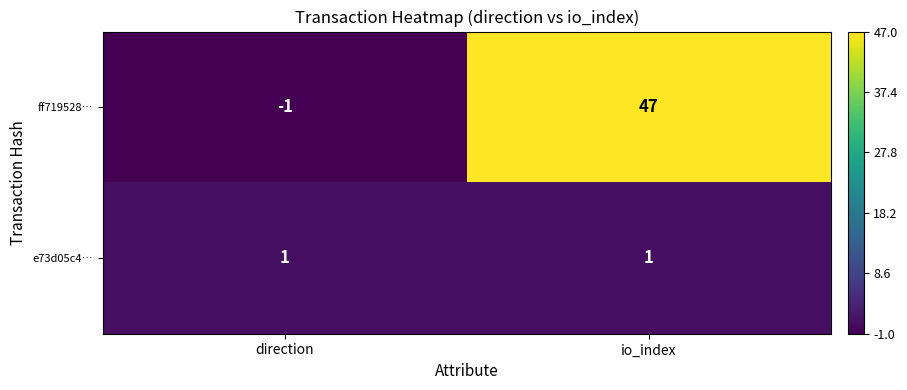

The ff719528… series shows 47 at io_index. True or false?

True